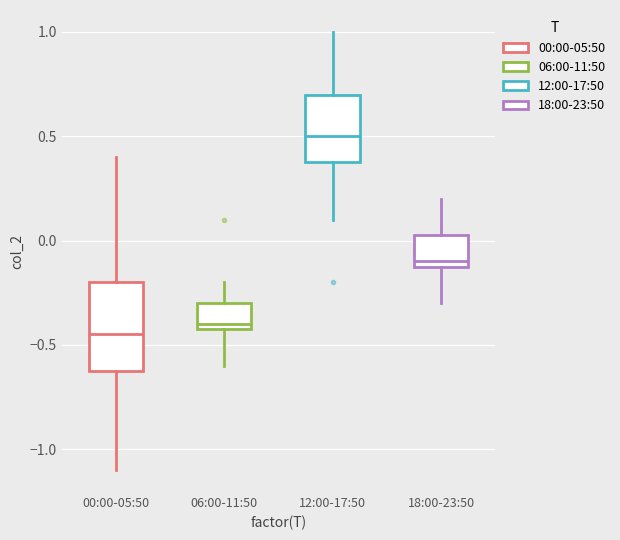

Where is the upper edge of the box for 00:00-05:50 on the y-axis? The values are not printed on the chart, so give them approximately, as read against the axis.

-0.20